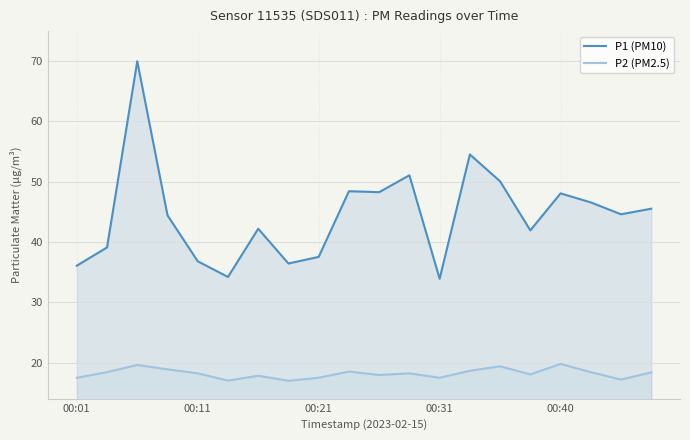

In P2 (PM2.5), how many points are lower than both neighbors (excluding endpoints)?

6